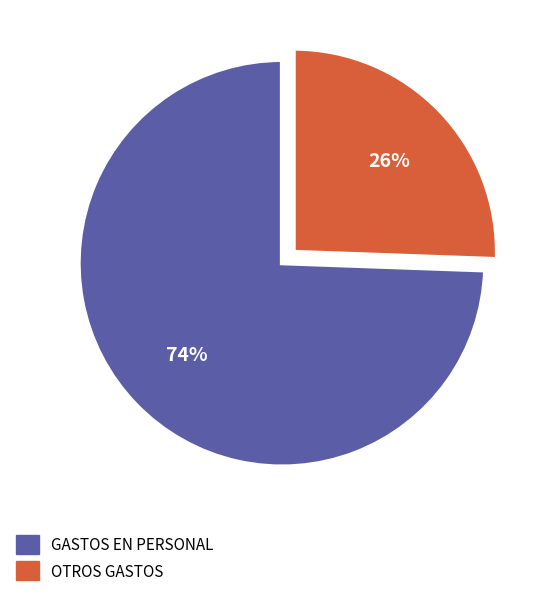

Is there a majority slice in this chart?

Yes